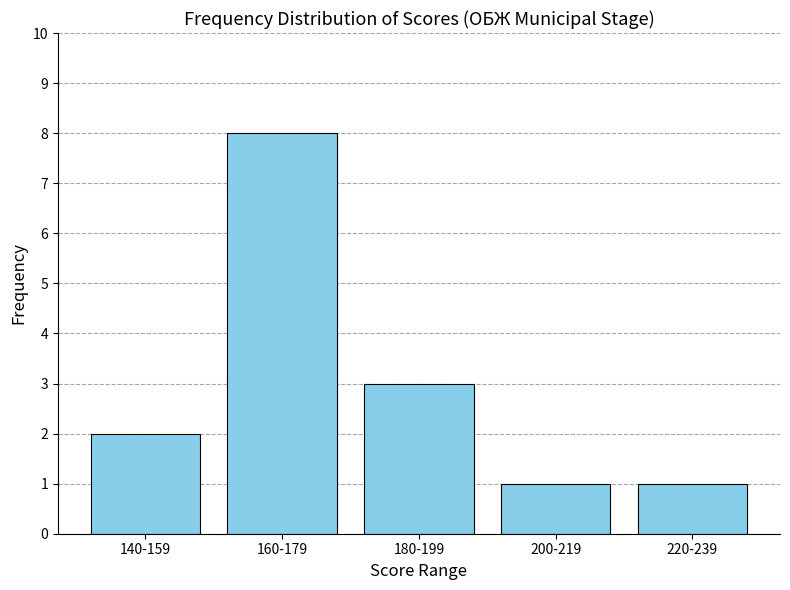

Reading left to right, list all the values displayed in this chart.

2	8	3	1	1